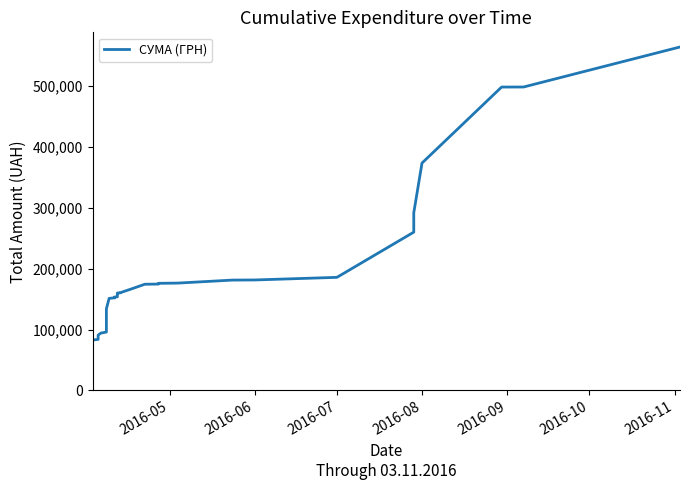

What is the smallest value displayed?

82834.0